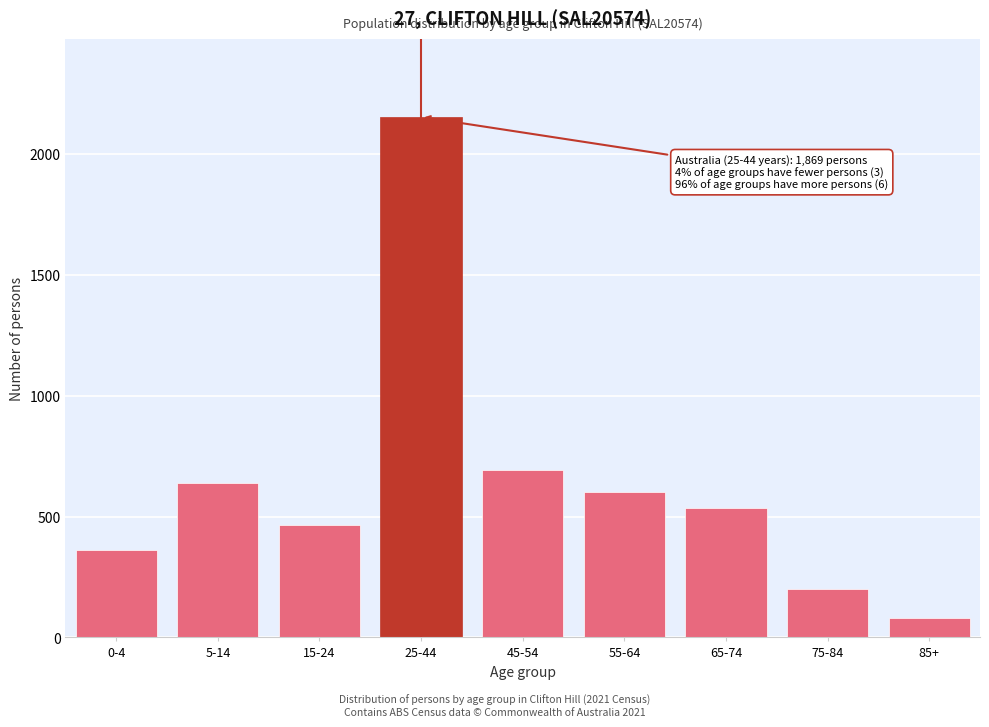

Reading right to left, list all the values displayed in this chart.

85+=80	75-84=202	65-74=534	55-64=601	45-54=692	25-44=2153	15-24=465	5-14=640	0-4=362